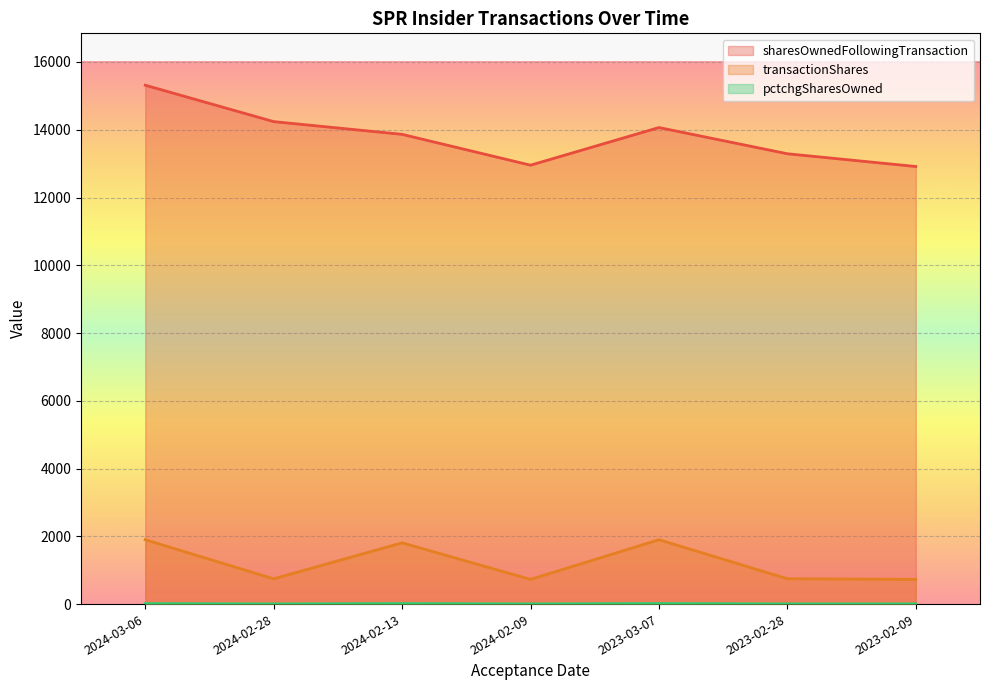

What is the total value across all series at 2023-03-07?

15981